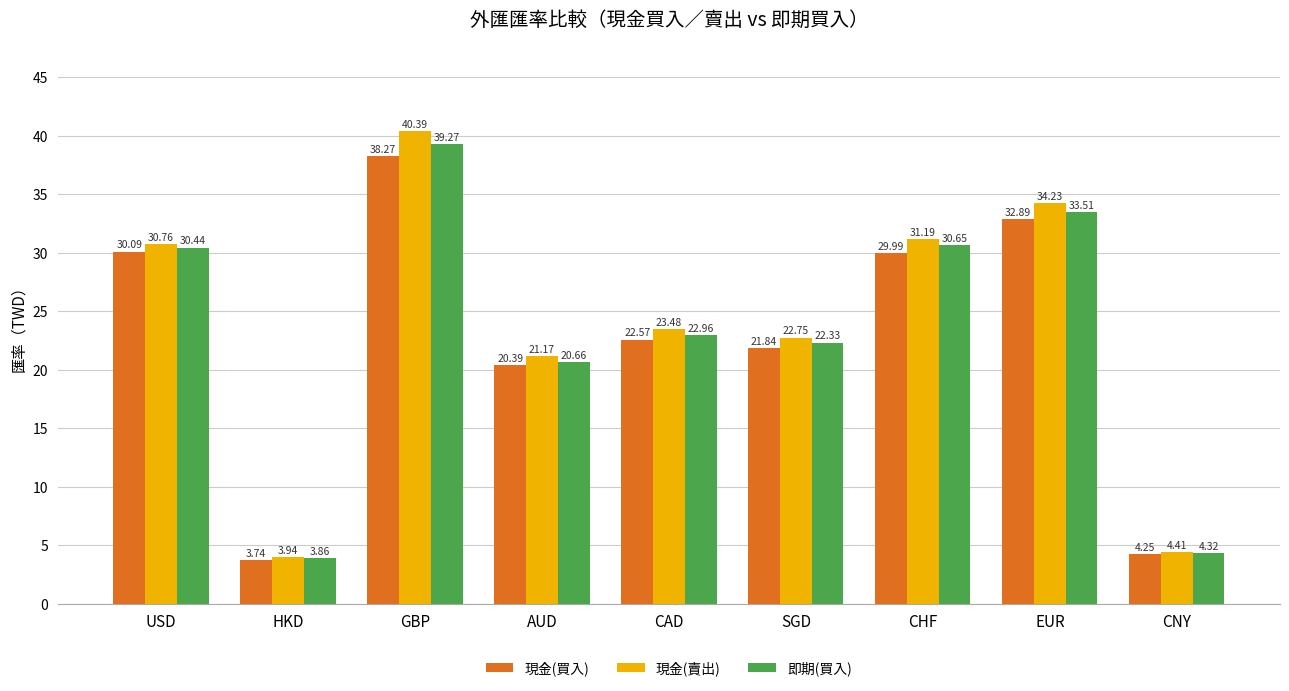

What position from the right is SGD?

4